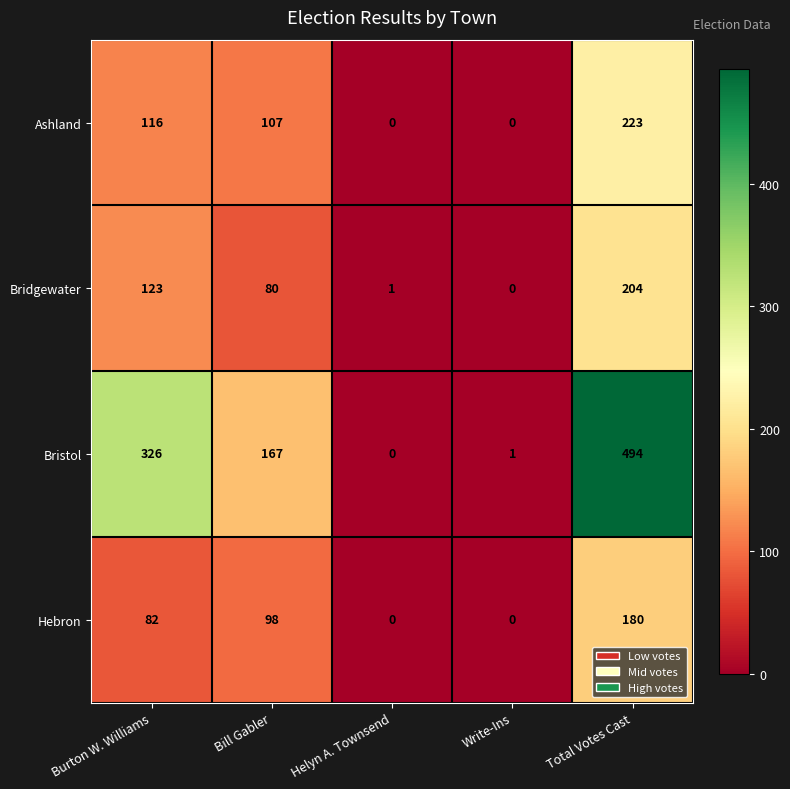

Reading right to left, list all the values displayed in this chart.

Ashland: 223	0	0	107	116
Bridgewater: 204	0	1	80	123
Bristol: 494	1	0	167	326
Hebron: 180	0	0	98	82